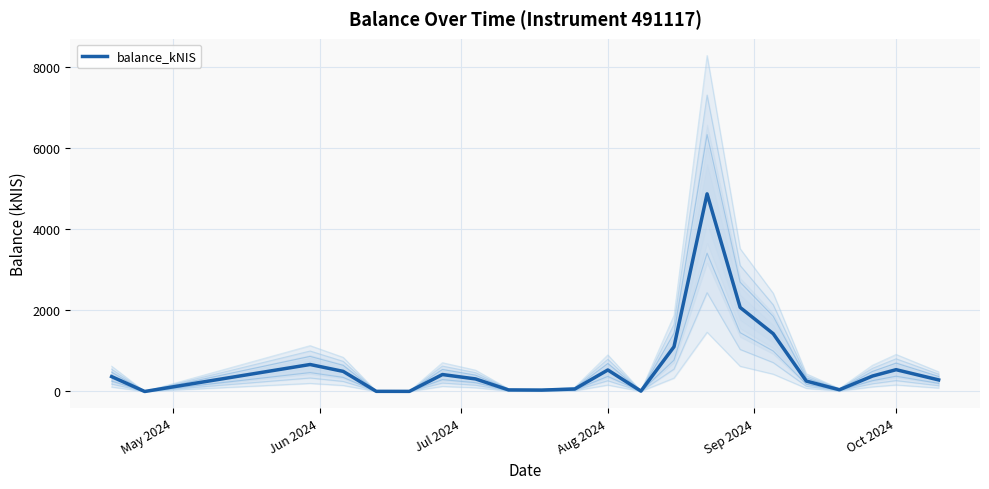

At which label does the data first exceed 366?

May 2024